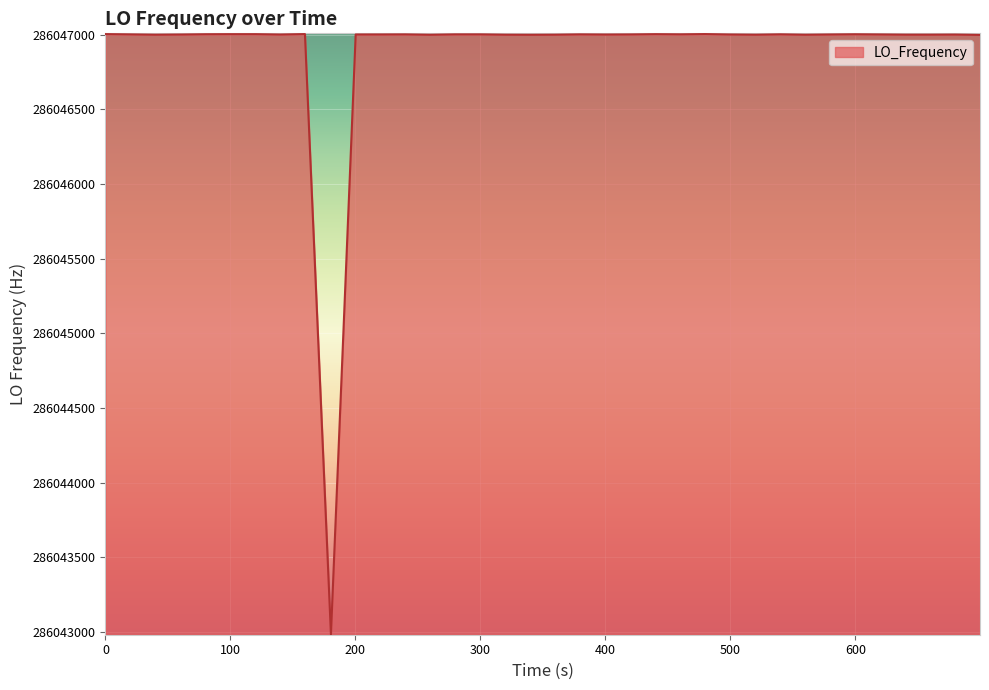

What is the greatest value displayed?

286047004.4